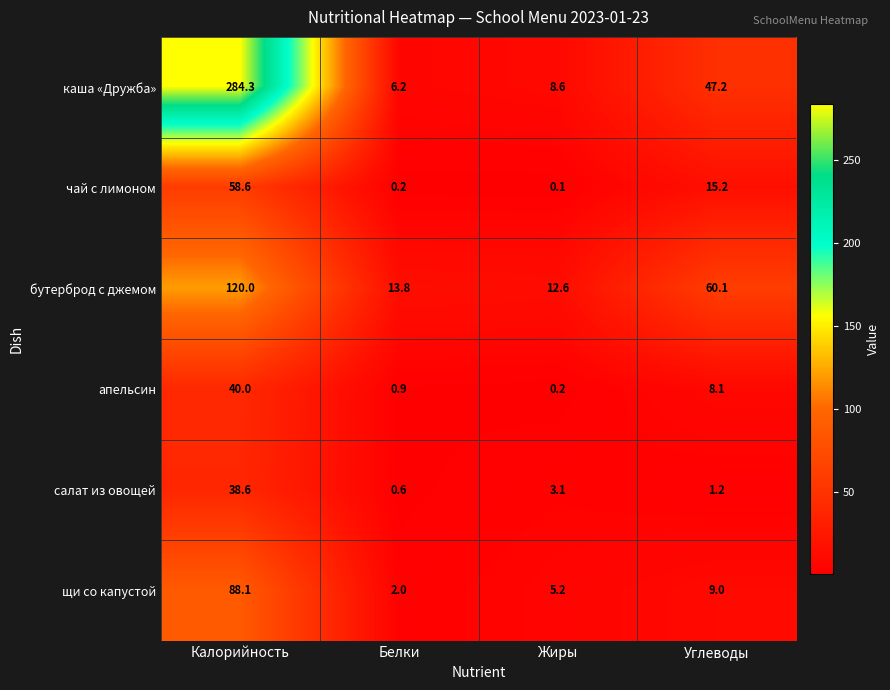

Which series has the widest spread of values?

каша «Дружба»